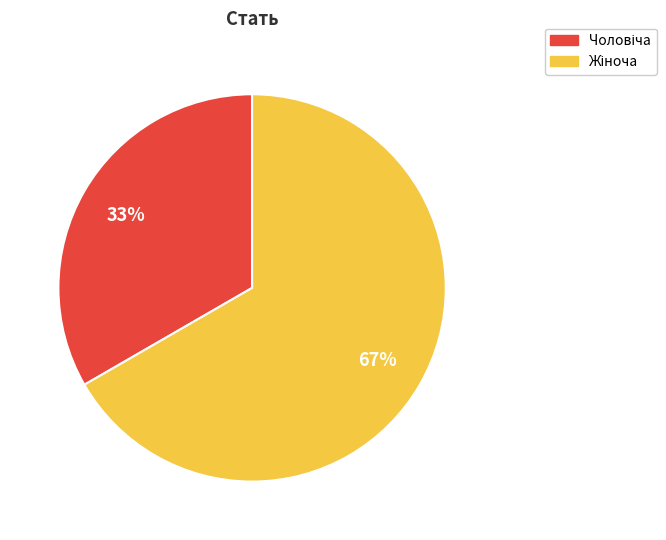

How many segments does this pie chart have?

2